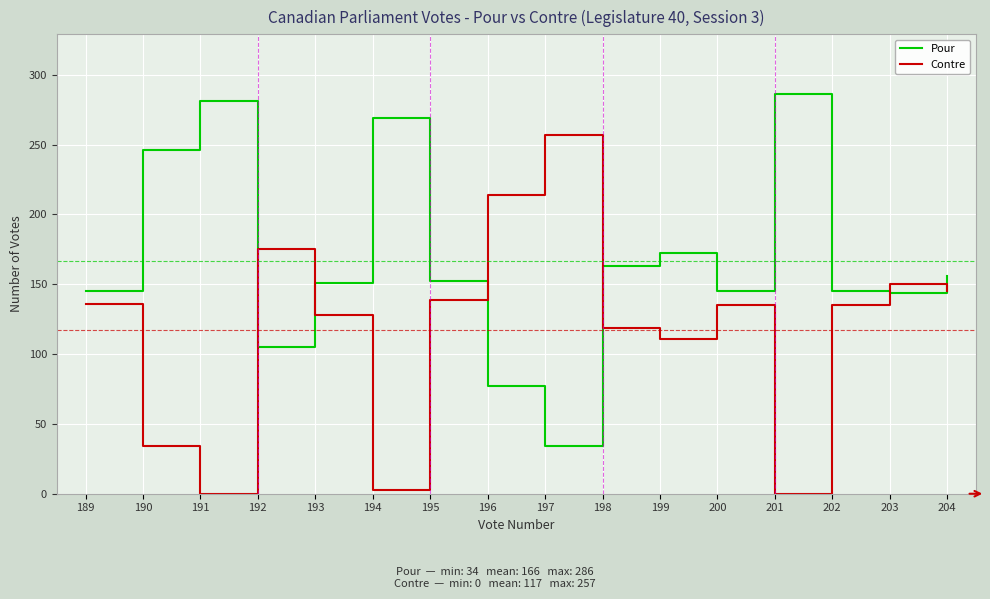

At which category does Contre reach its first local peak?

192